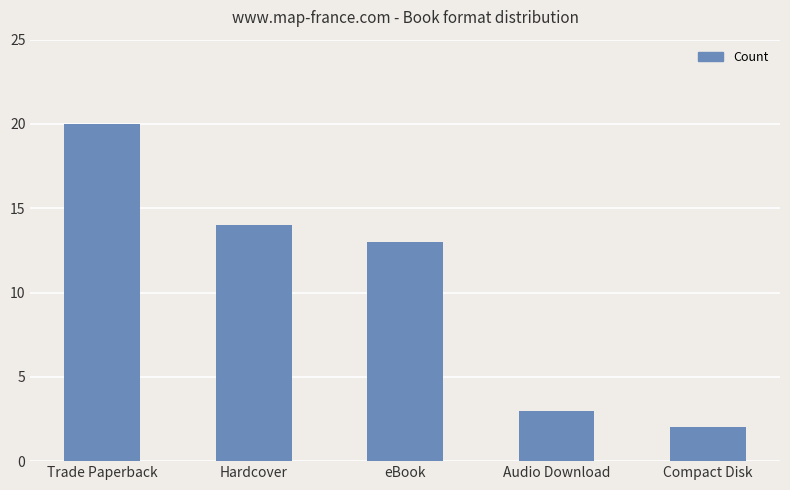

Is it true that the value at Audio Download is 1?

False